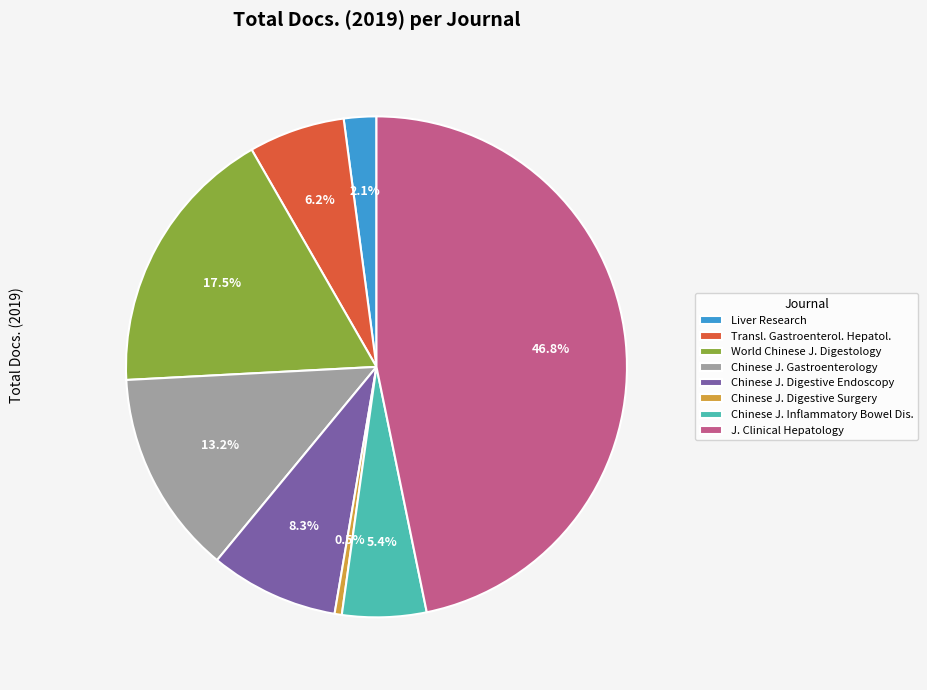

What percentage is the Liver Research slice, to the nearest percent?

2%